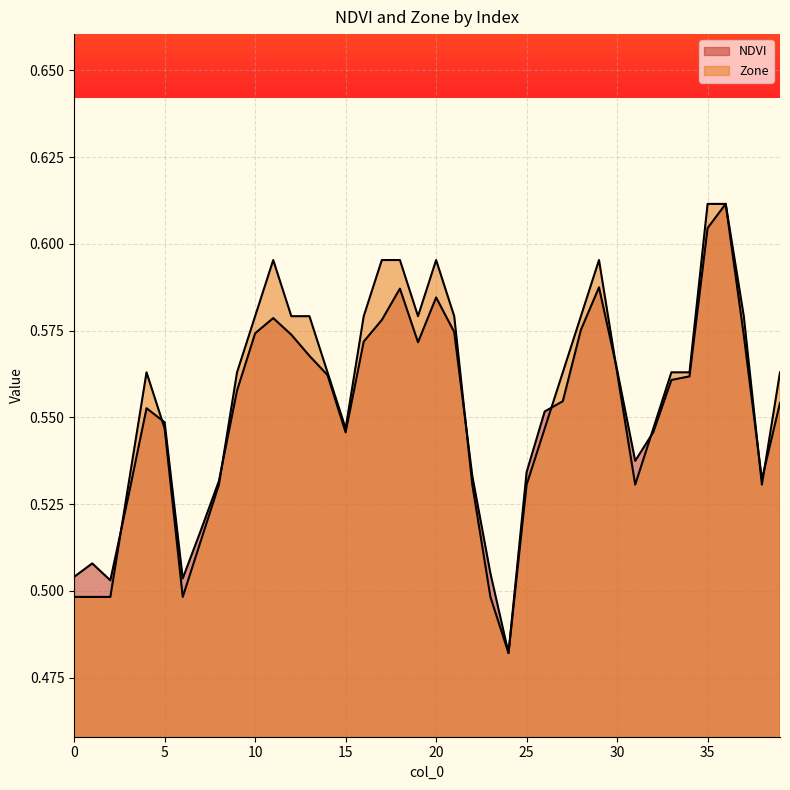

Which has a higher value, 23 or 29?

29